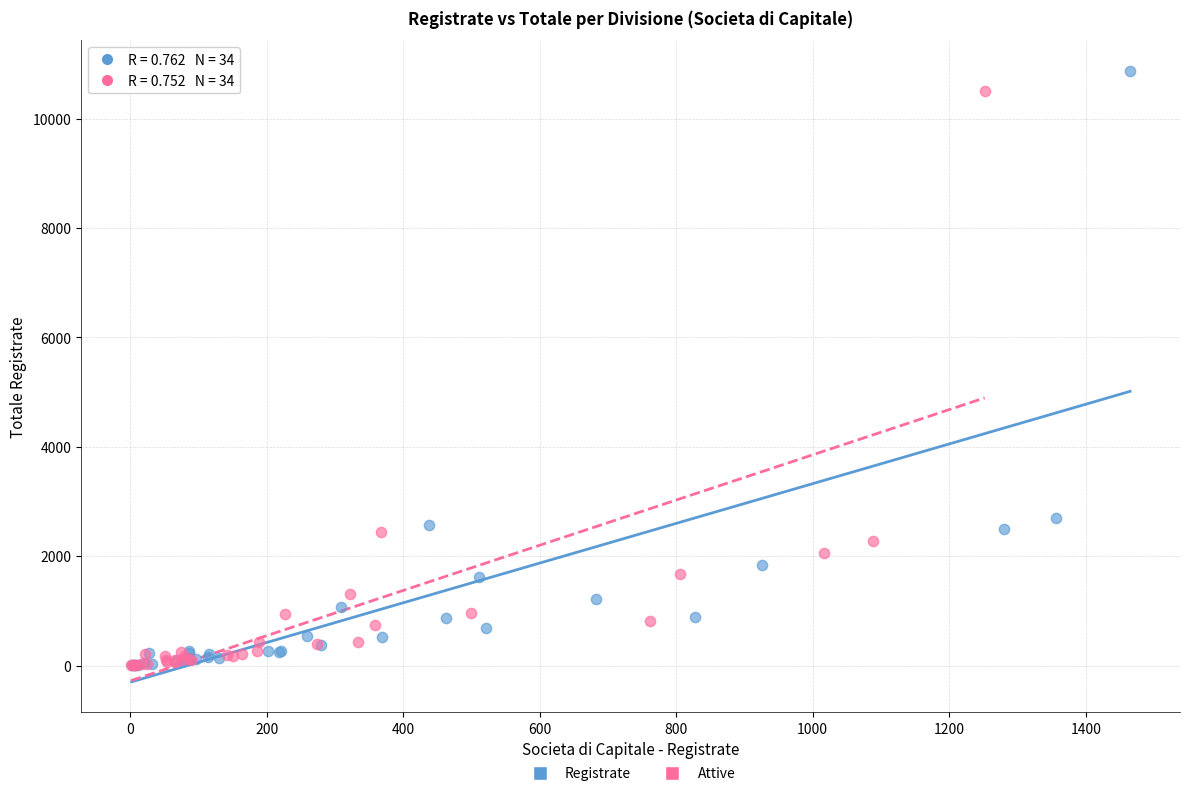

Which series has the widest spread of Y values?

Registrate